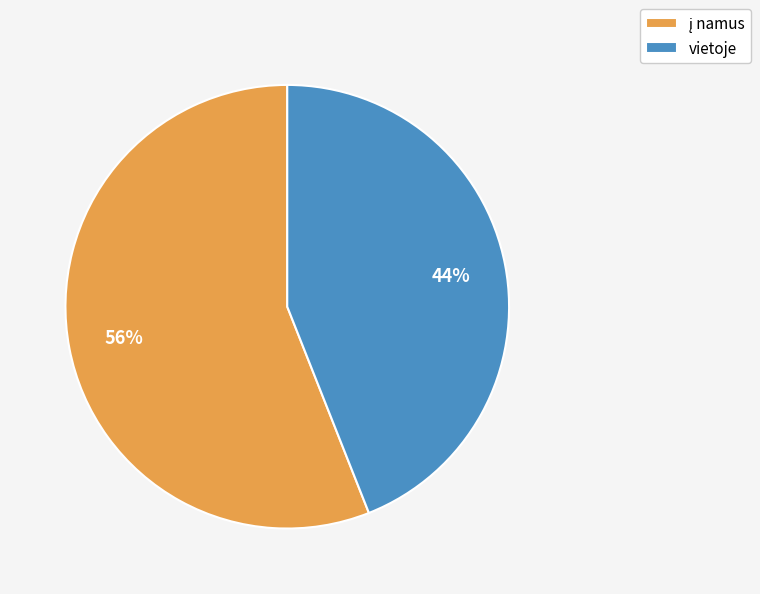

Which category has the smallest portion of the pie?

vietoje